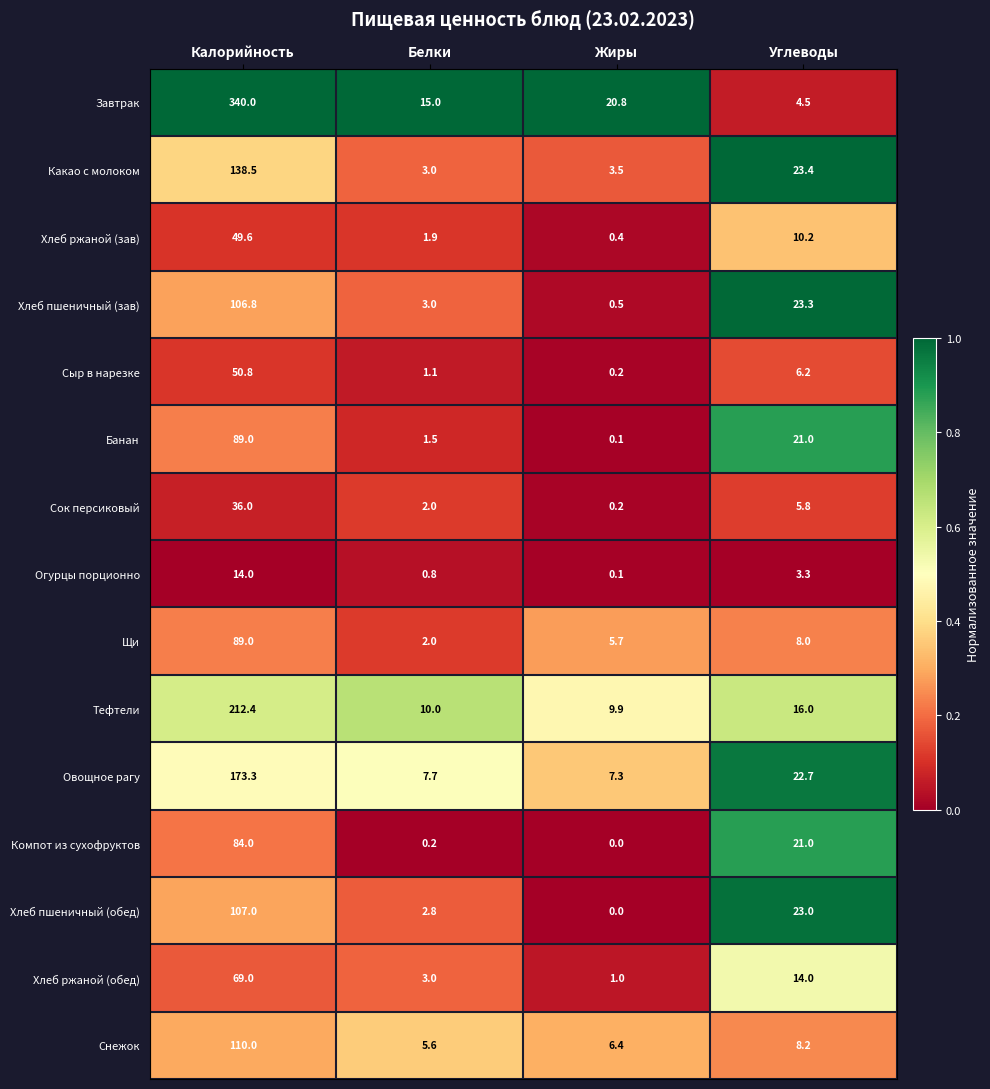

The value of Сок персиковый at Калорийность is 22.1. True or false?

False